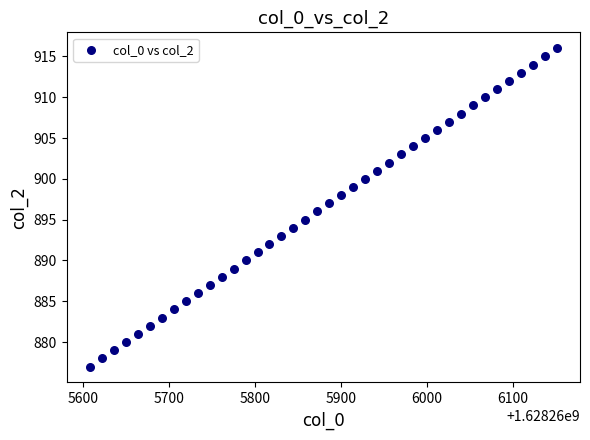

What is the range of Y values (max minus min)?

39